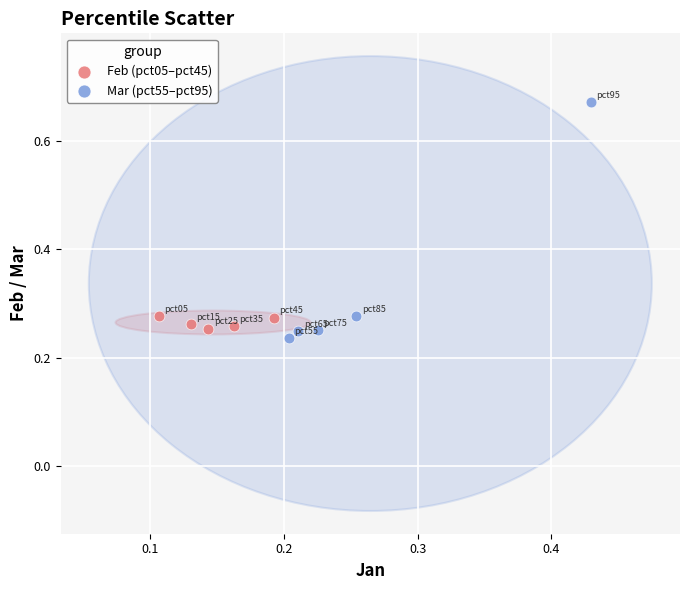

Which series has the widest spread of Y values?

Mar (pct55–pct95)